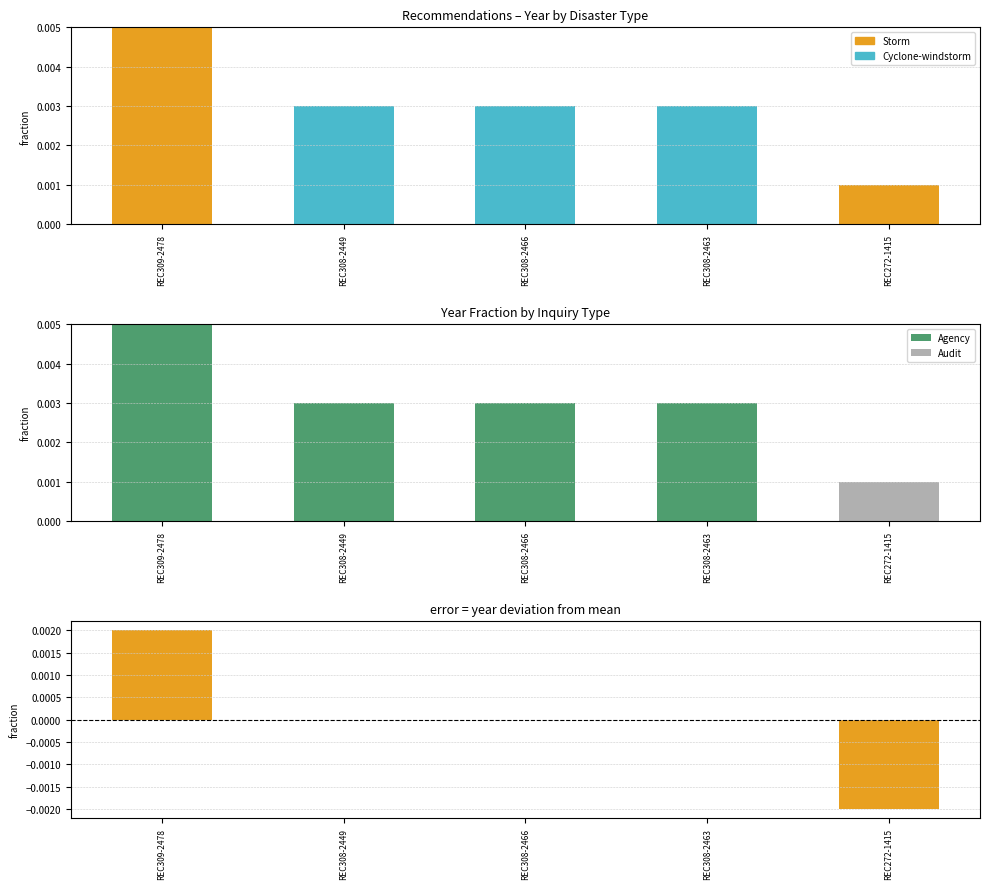

List the series in order of their peak value, lowest first.

Audit, Cyclone-windstorm, Storm, Agency